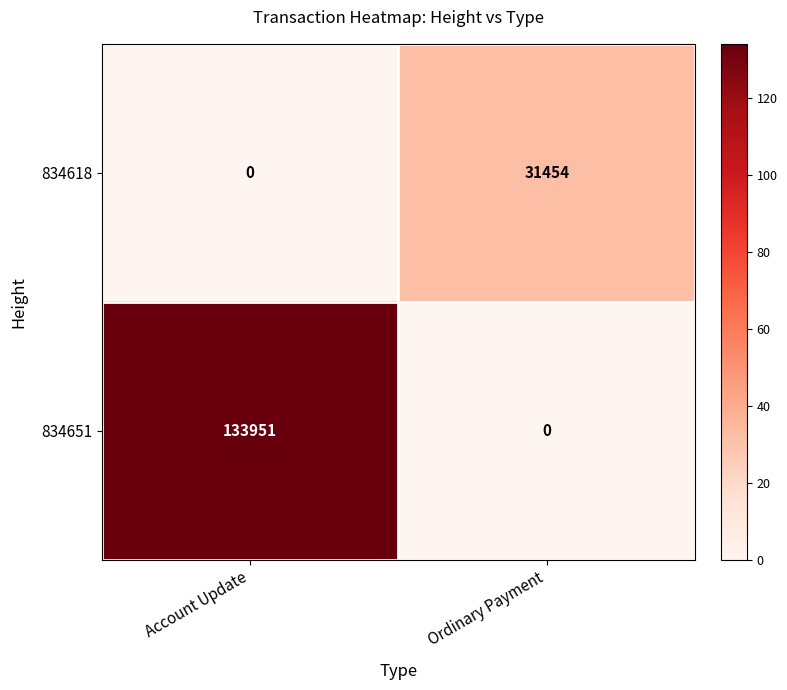

Which series has the largest total across all categories?

834651